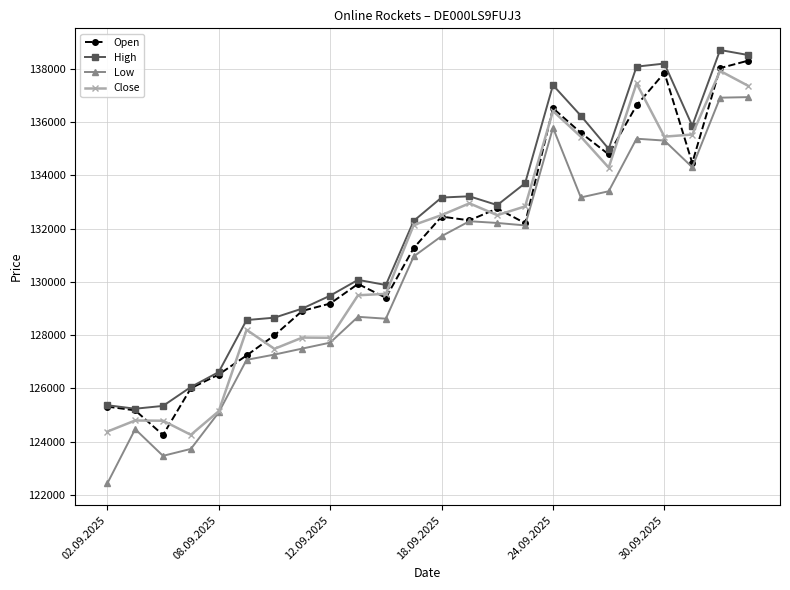

How many lines are shown in the chart?

4